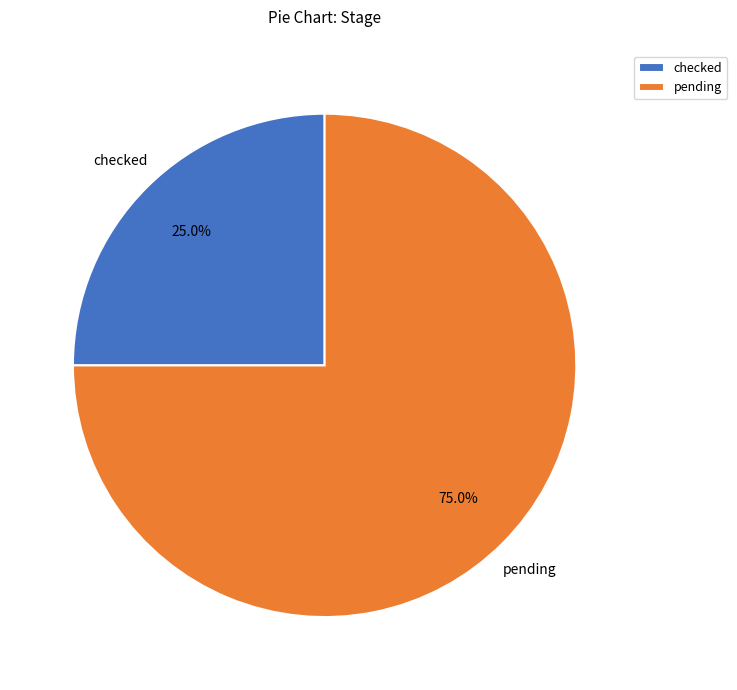

To the nearest percent, what portion does checked represent?

25%